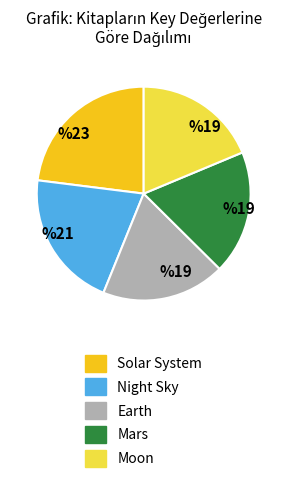

Between Night Sky and Solar System, which is larger?

Solar System